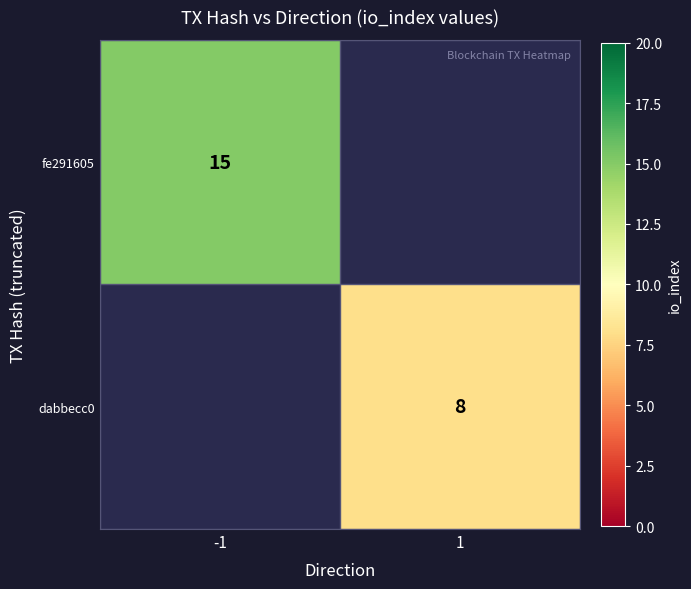

What is the smallest value displayed?

8.0